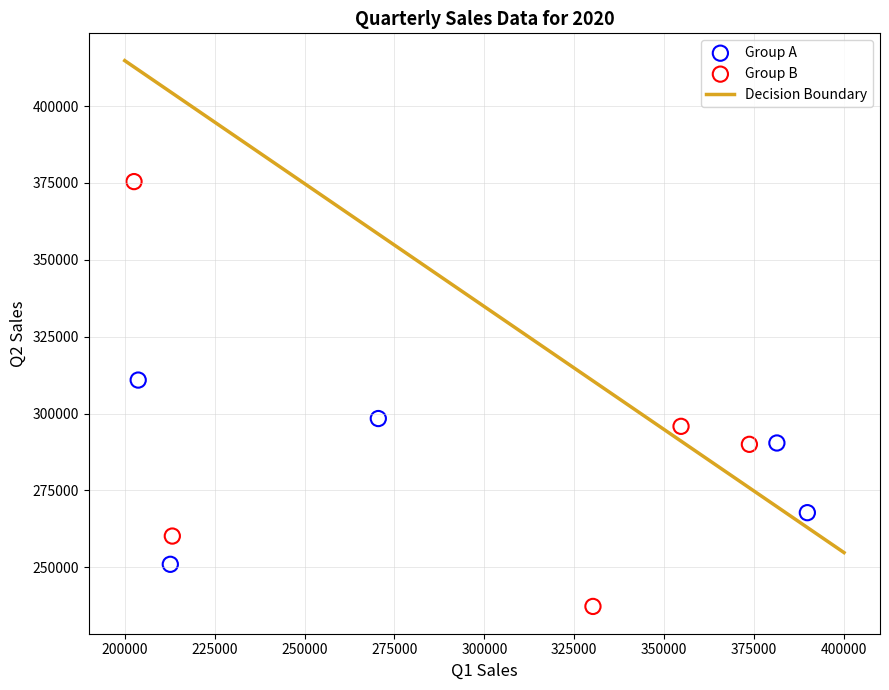

Which series contains the highest Y value?

Group B